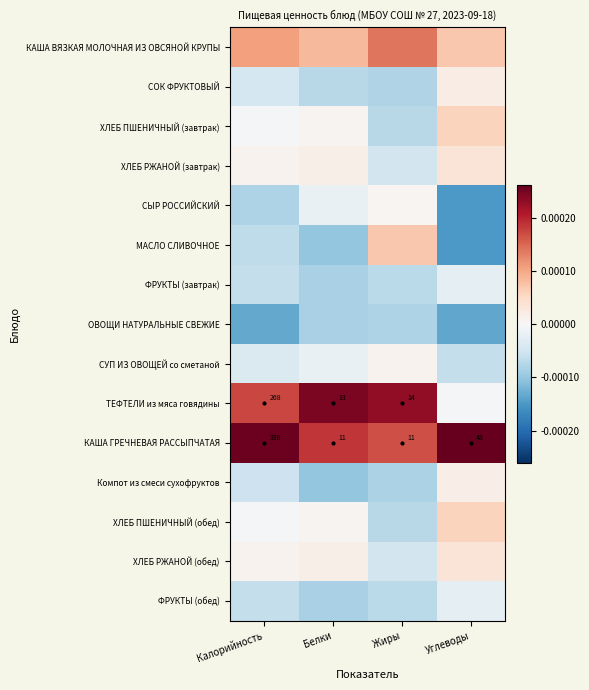

Which has a higher value, Жиры or Белки?

Жиры